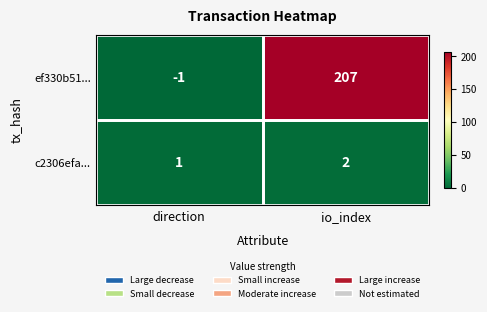

What is the sum of all ef330b51... values?

206